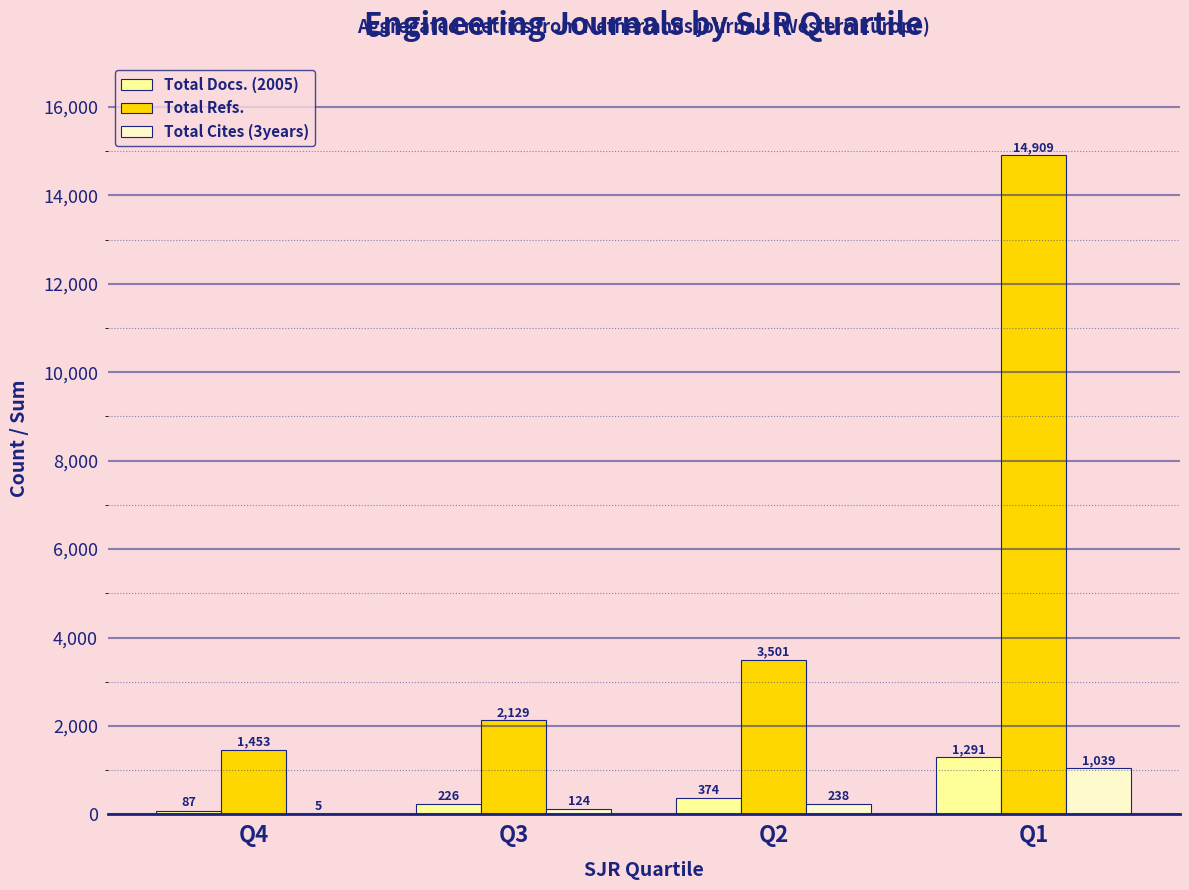

How many Total Cites (3years) values are between 124 and 1039?

3